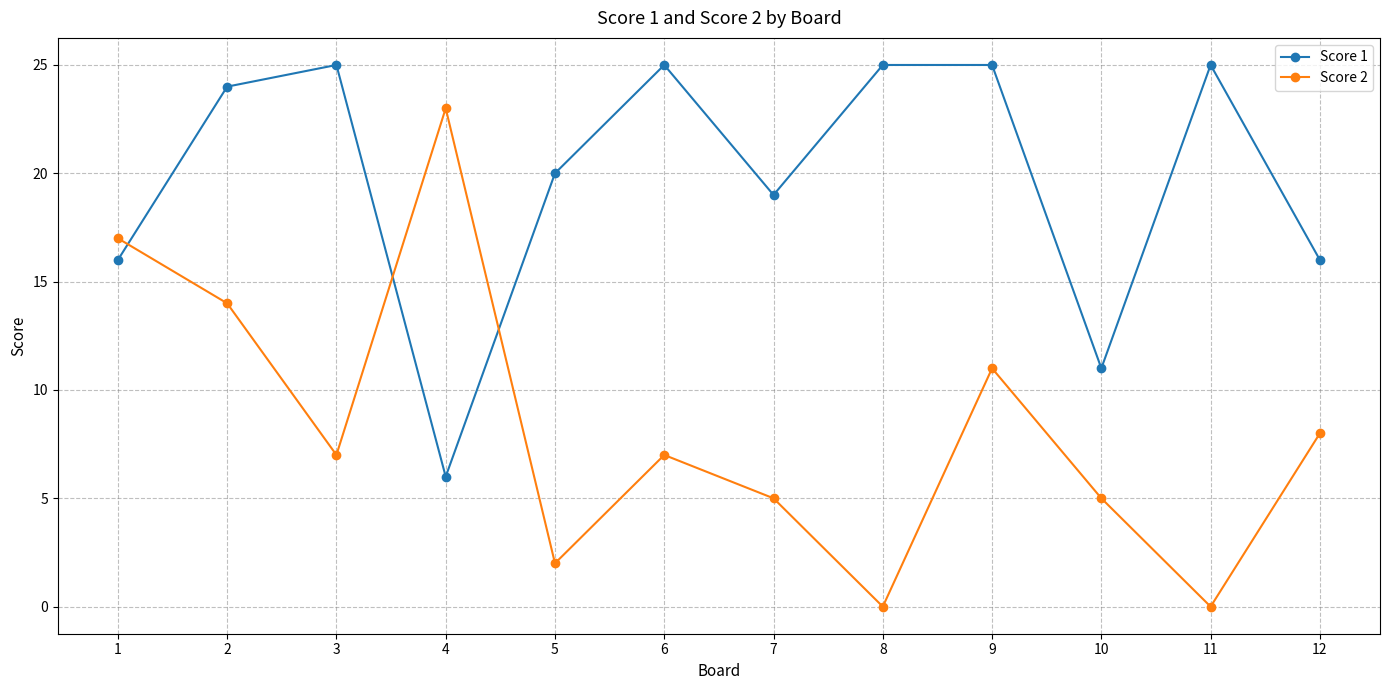

How many intersections are there between Score 1 and Score 2?

3